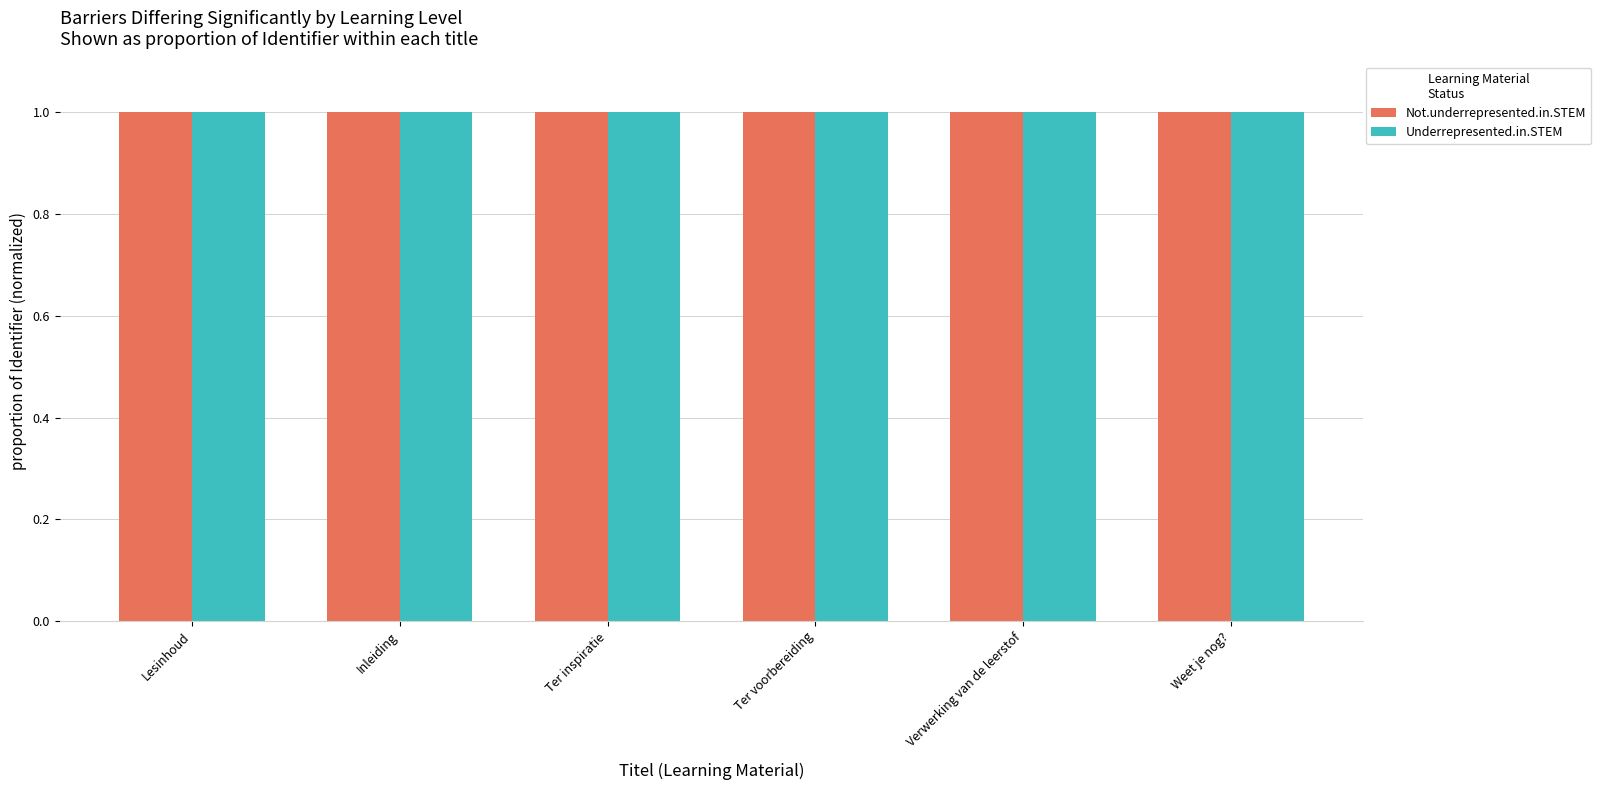

Reading left to right, list all the values displayed in this chart.

Not.underrepresented.in.STEM: 1.0	1.0	1.0	1.0	1.0	1.0
Underrepresented.in.STEM: 1.0	1.0	1.0	1.0	1.0	1.0